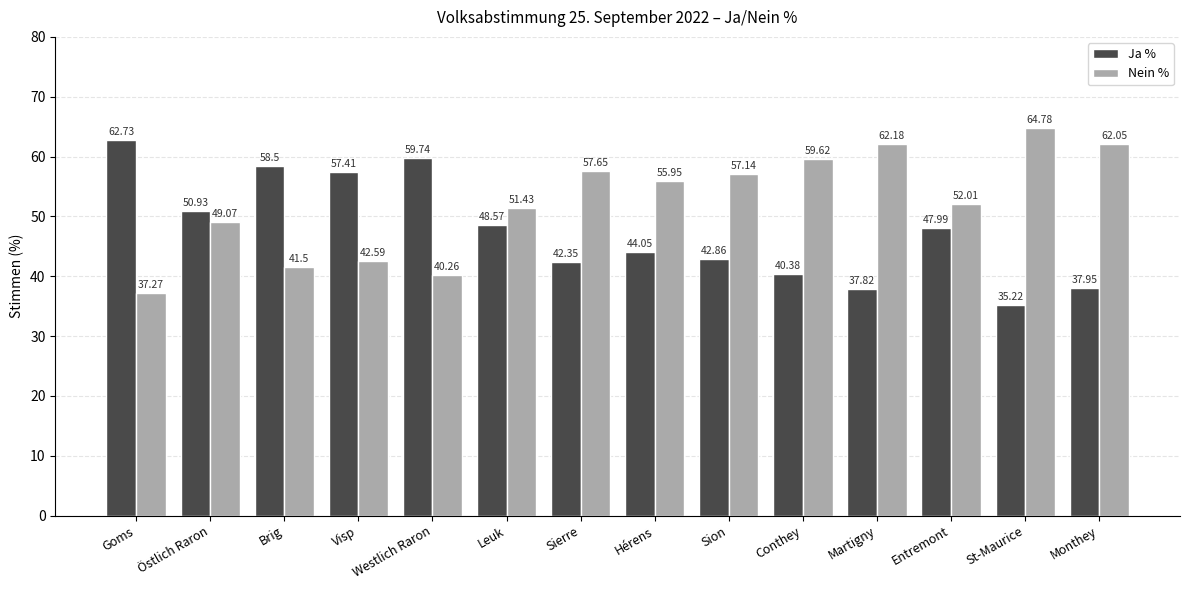

The value of Nein % at Entremont is 19.6. True or false?

False